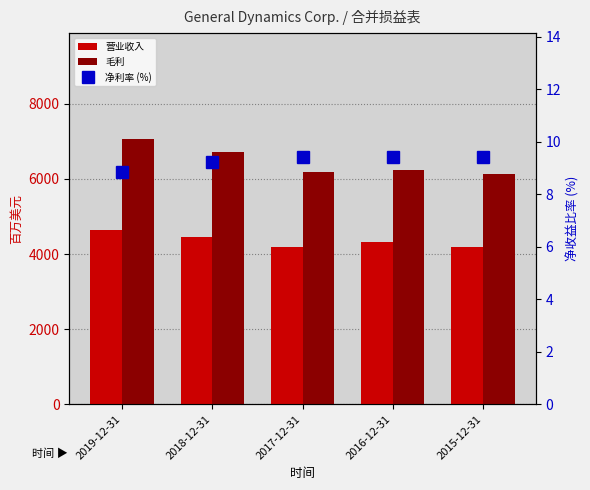

True or false: 净利率 (%) has a value of 6.4 at 2018-12-31.

False